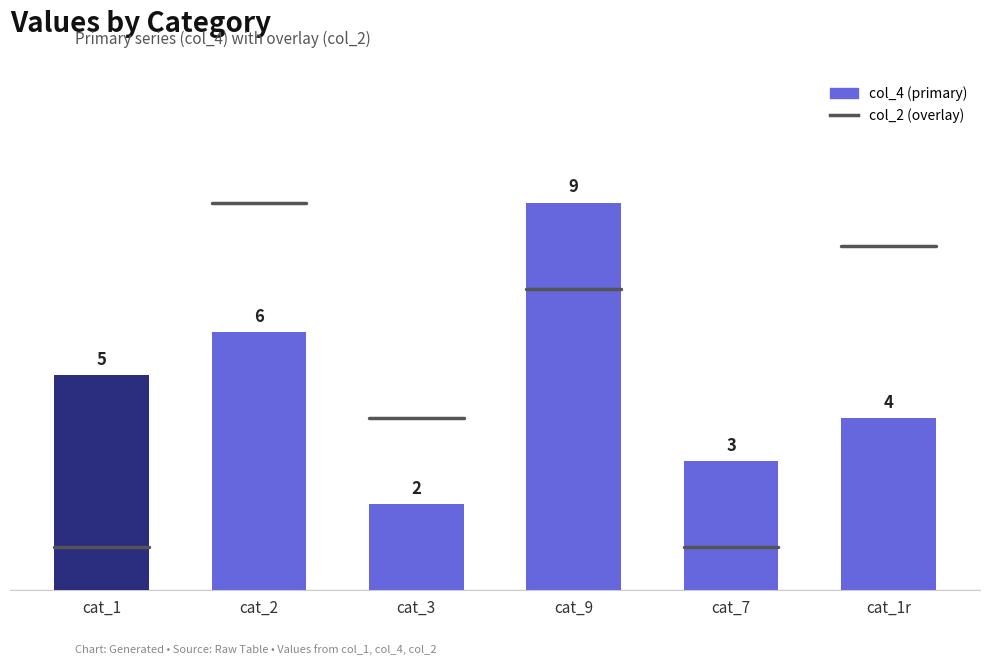

Approximately how many times larger is the value at cat_1r compared to cat_1?

0.8